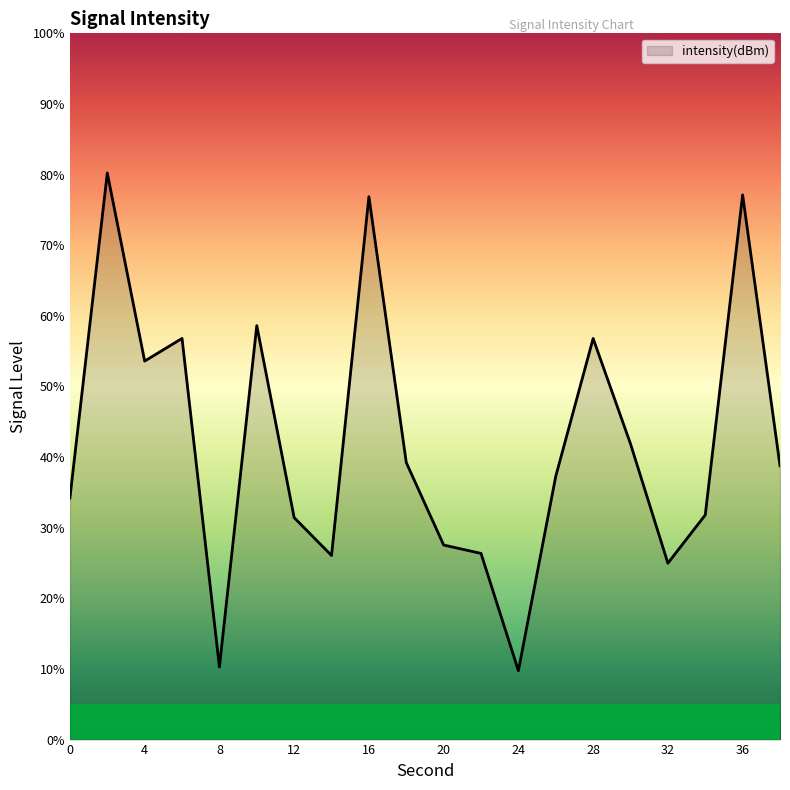

Does the chart display data point markers on the line(s)?

No